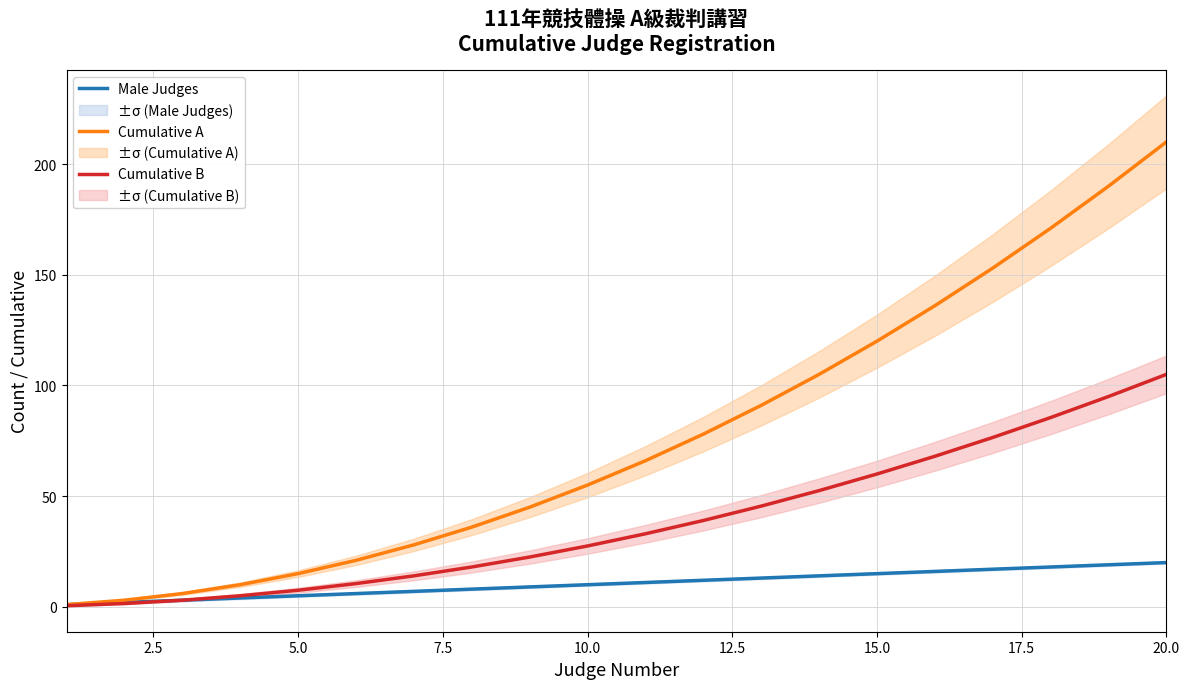

True or false: Male Judges has more than 1 points higher than both neighbors.

False